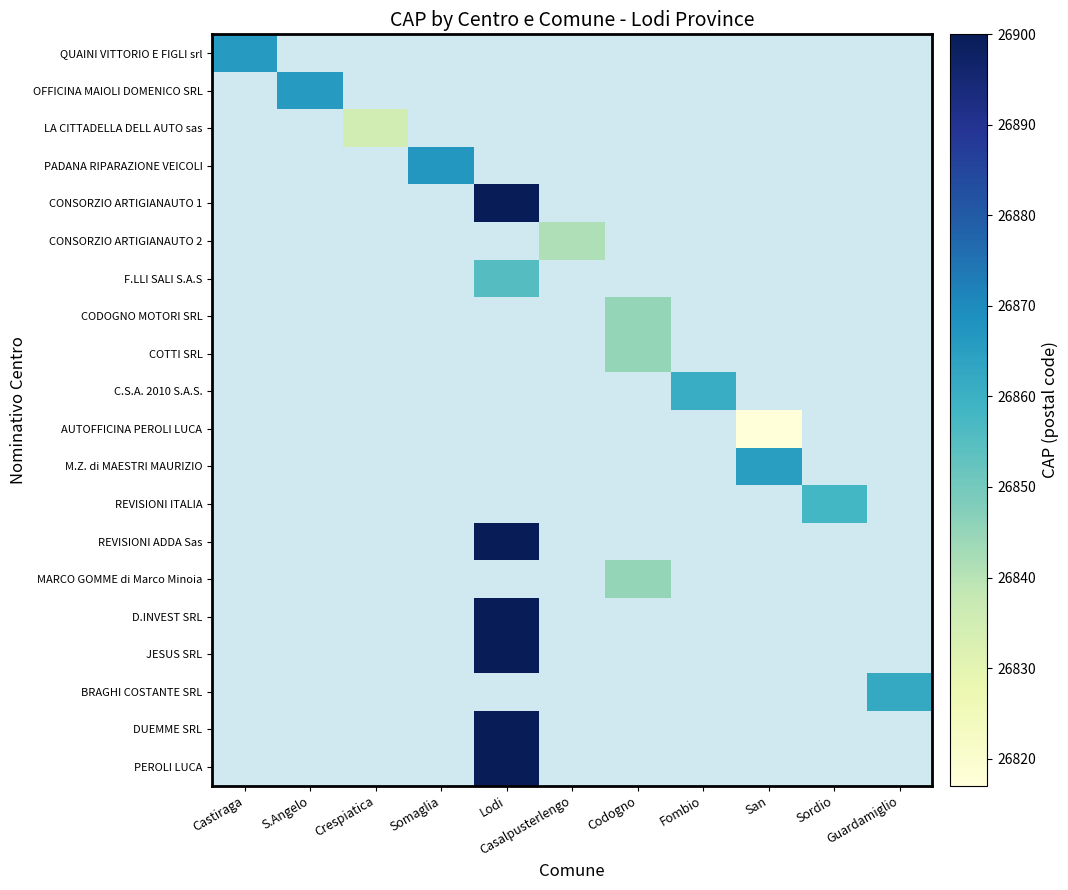

Count the number of categories in the chart.

11